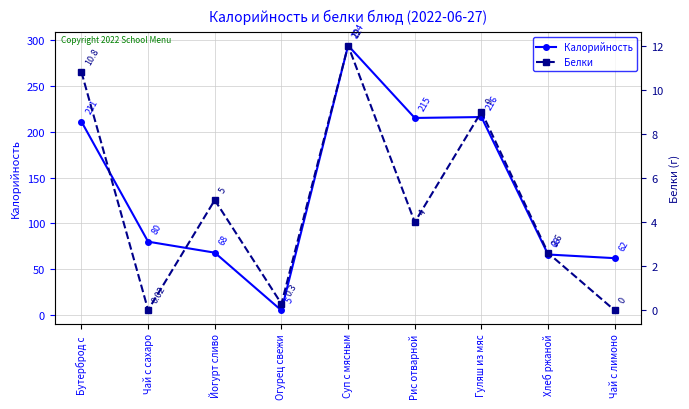

What is the difference between the maximum and minimum values in the Калорийность series?

289